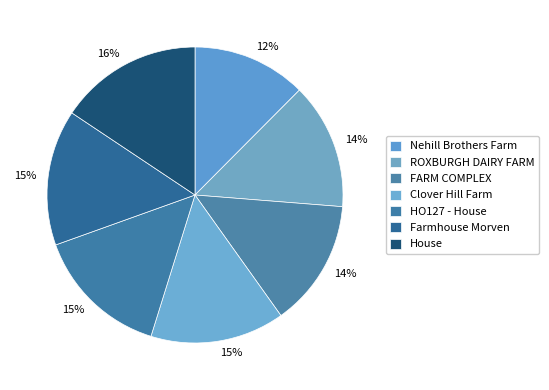

What percentage is the Nehill Brothers Farm slice, to the nearest percent?

12%